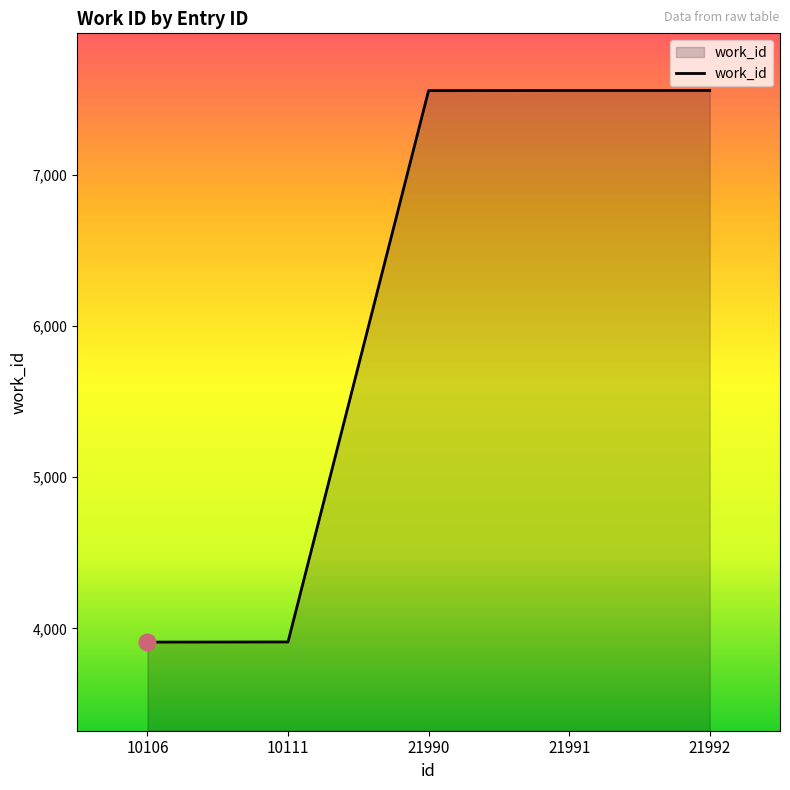

The chart shows a value of 2120 at 10106. True or false?

False